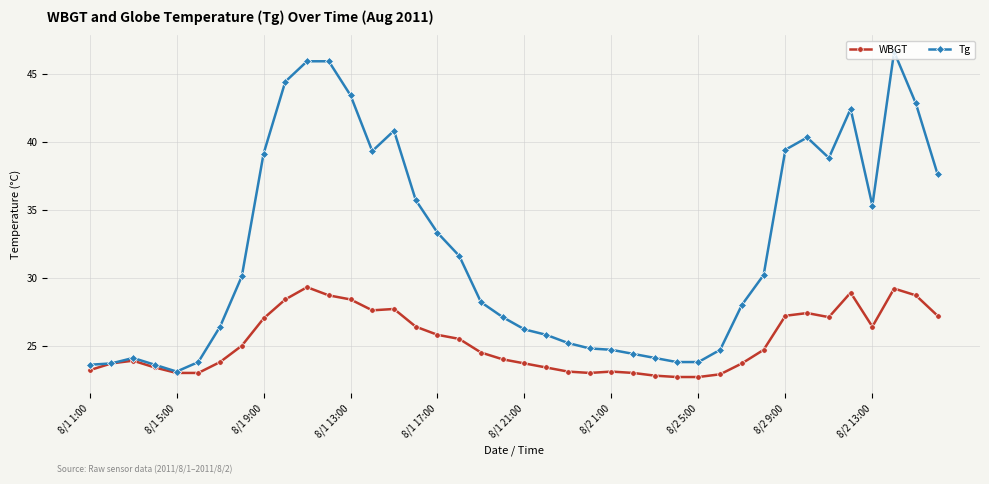

What are all the series names shown in the legend?

WBGT, Tg